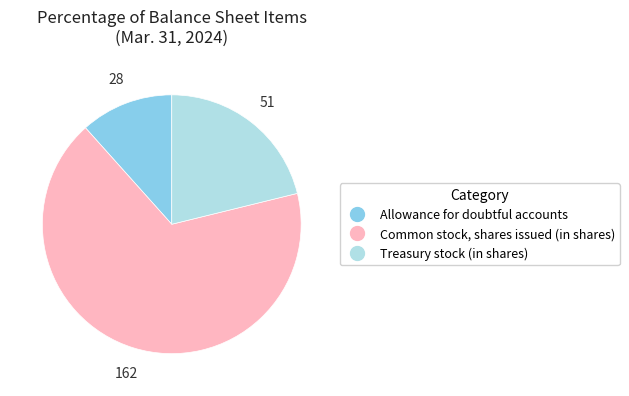

Is there a majority slice in this chart?

Yes